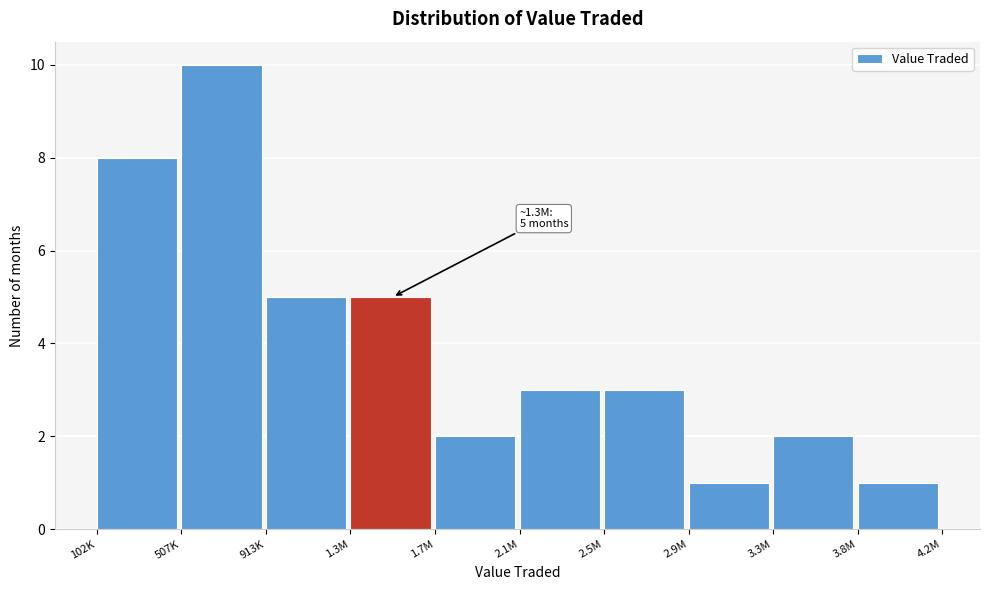

Reading left to right, what are all the values shown in this chart?

102K=8	507K=10	913K=5	1.3M=5	1.7M=2	2.1M=3	2.5M=3	2.9M=1	3.3M=2	3.8M=1